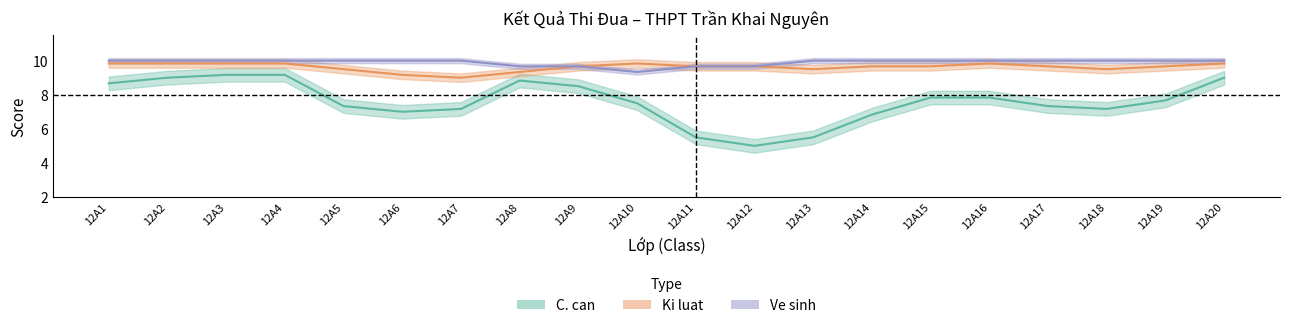

Which series changed the most between 12A5 and 12A13?

C. can